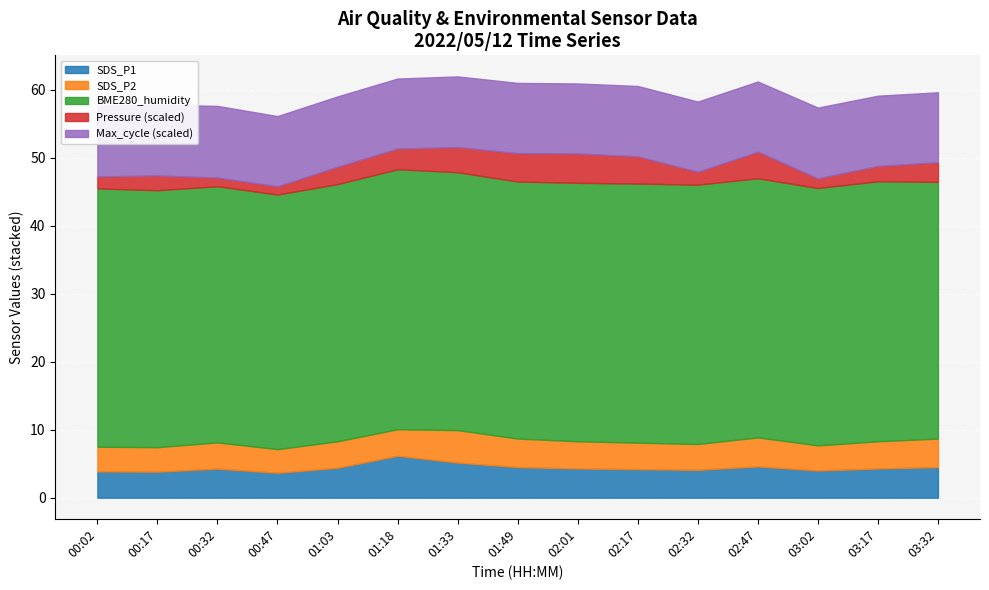

How many data points in BME280_humidity are above 38?

9